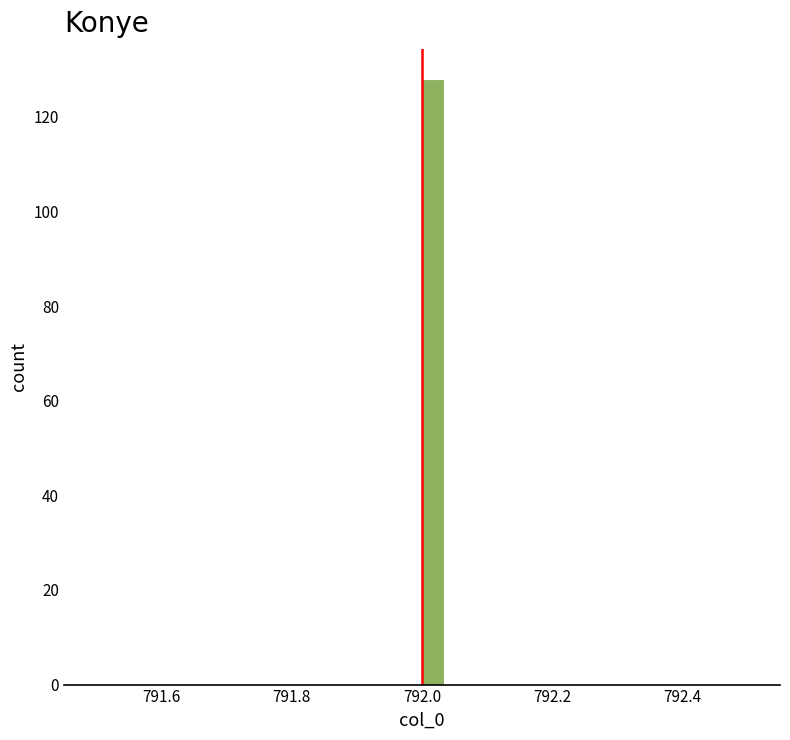

Read against the x-axis, roughly where is the centre of the tallest bar?

792.02